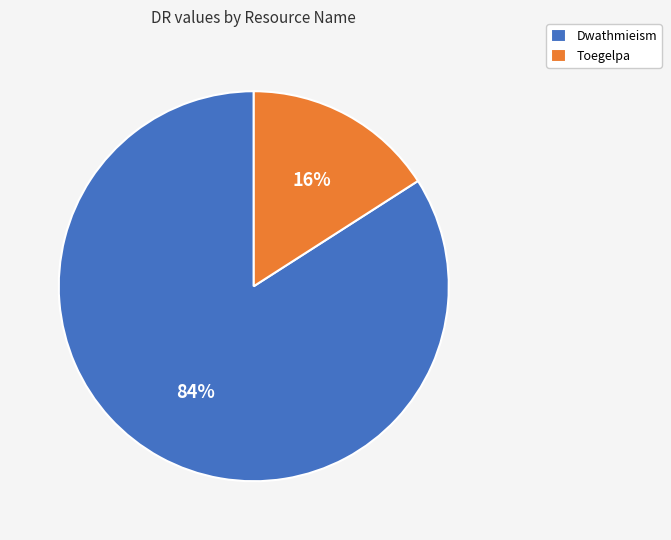

Rank the categories by value from lowest to highest.

Toegelpa, Dwathmieism